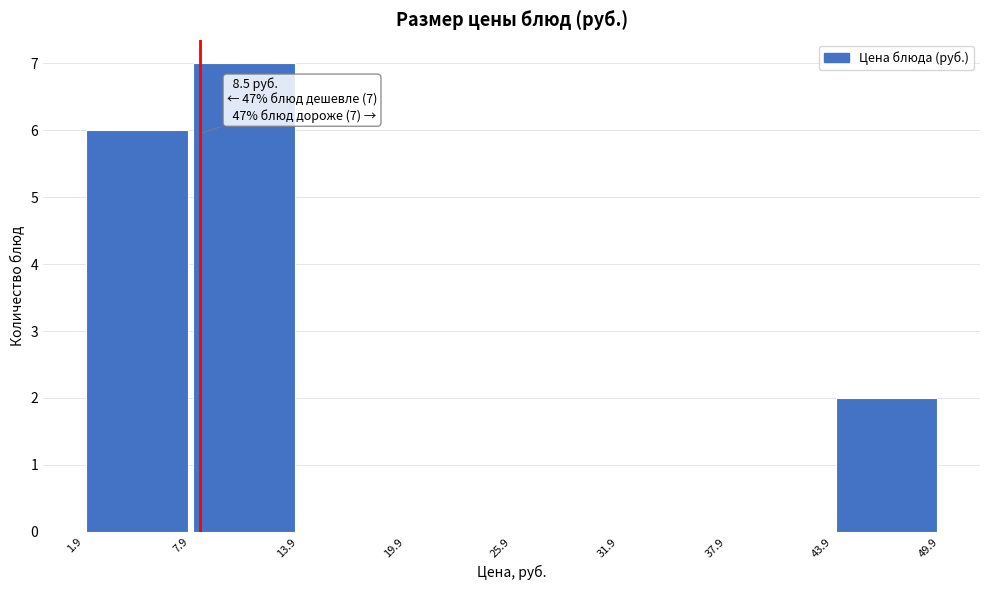

Which range on the x-axis has the tallest bar?

7.9 to 13.9